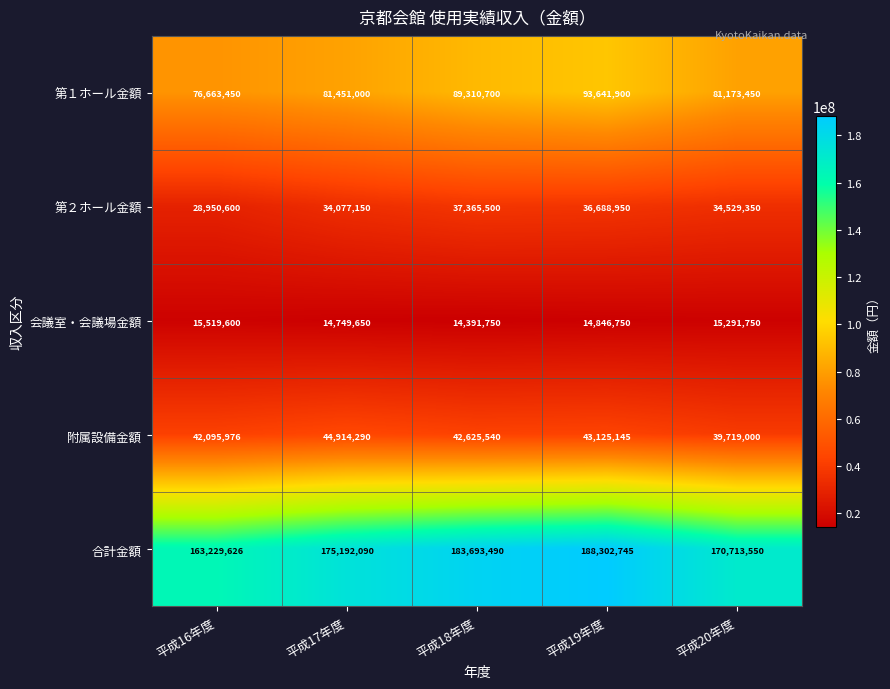

What is the greatest value displayed?

188302745